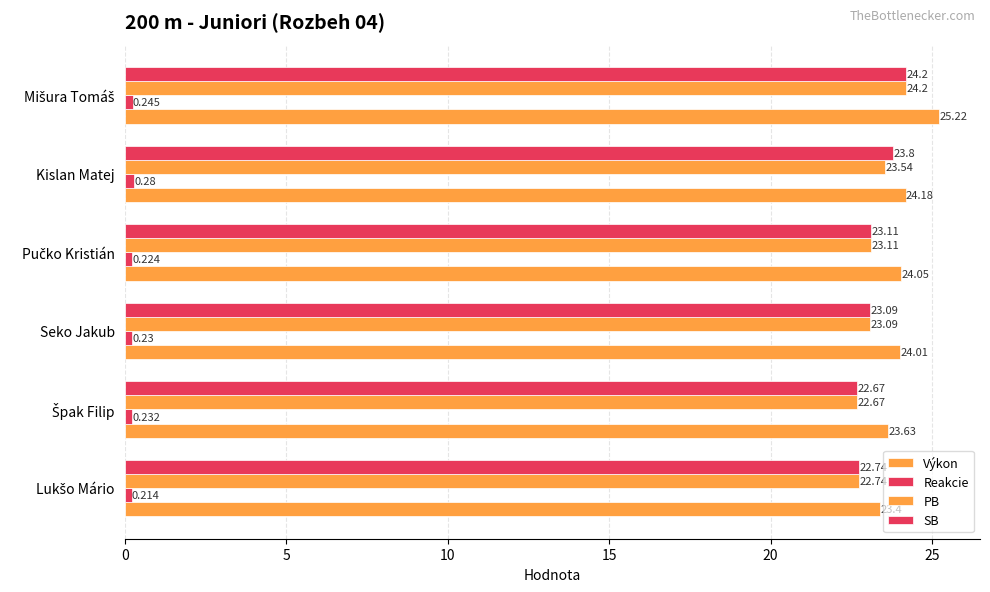

How many data points in PB are above 23?

4